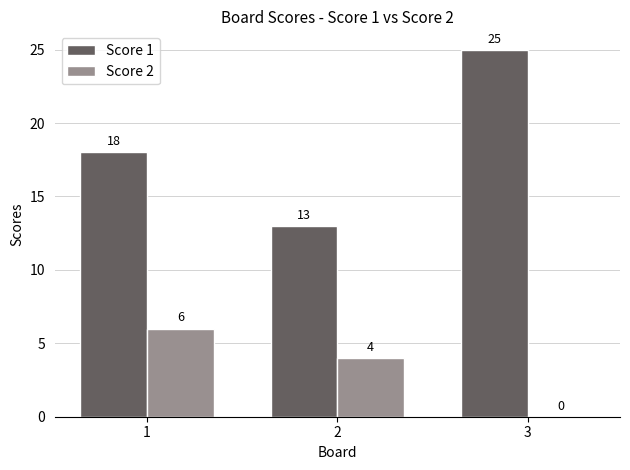

At which label does Score 2 reach its peak?

1